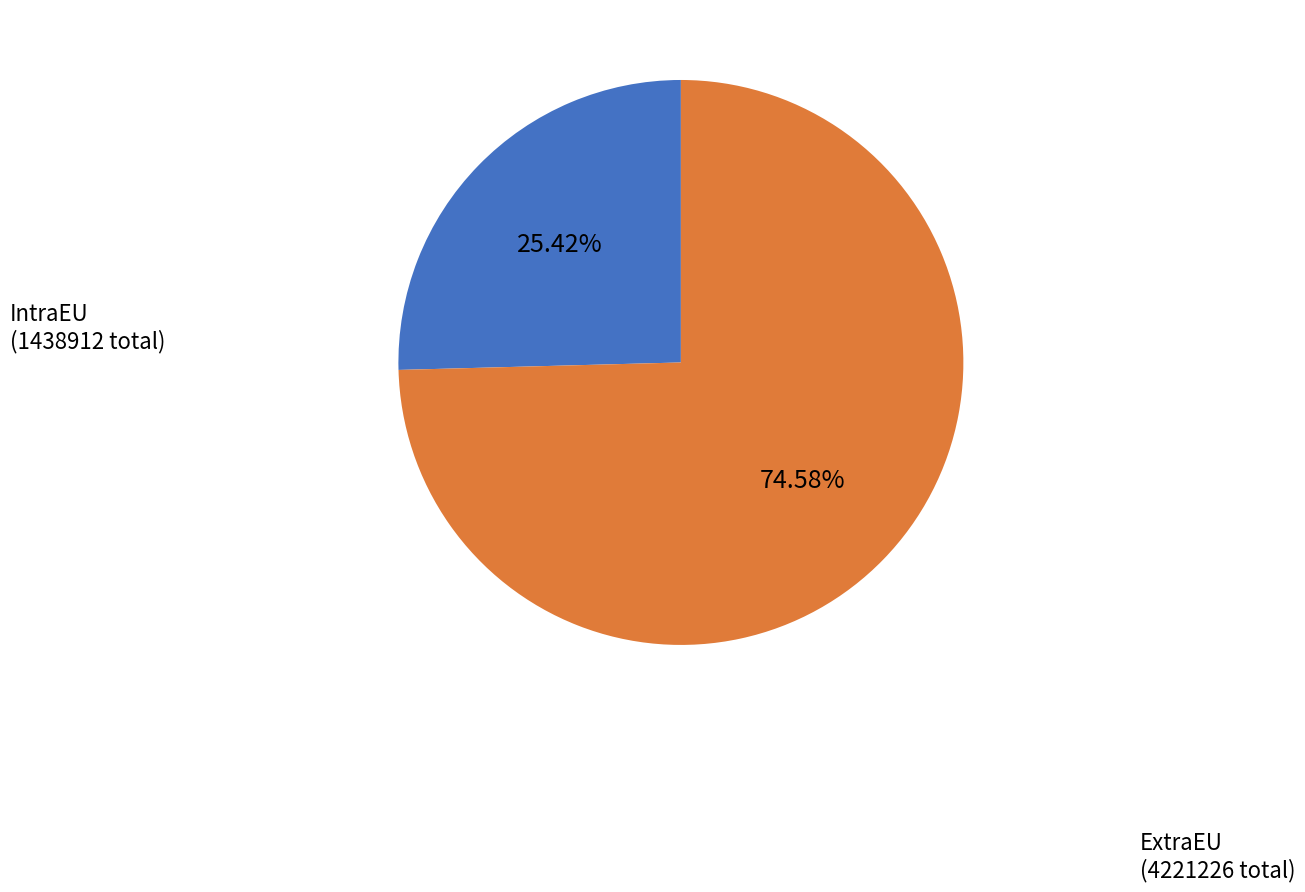

Is there any slice that represents more than half of the pie?

Yes